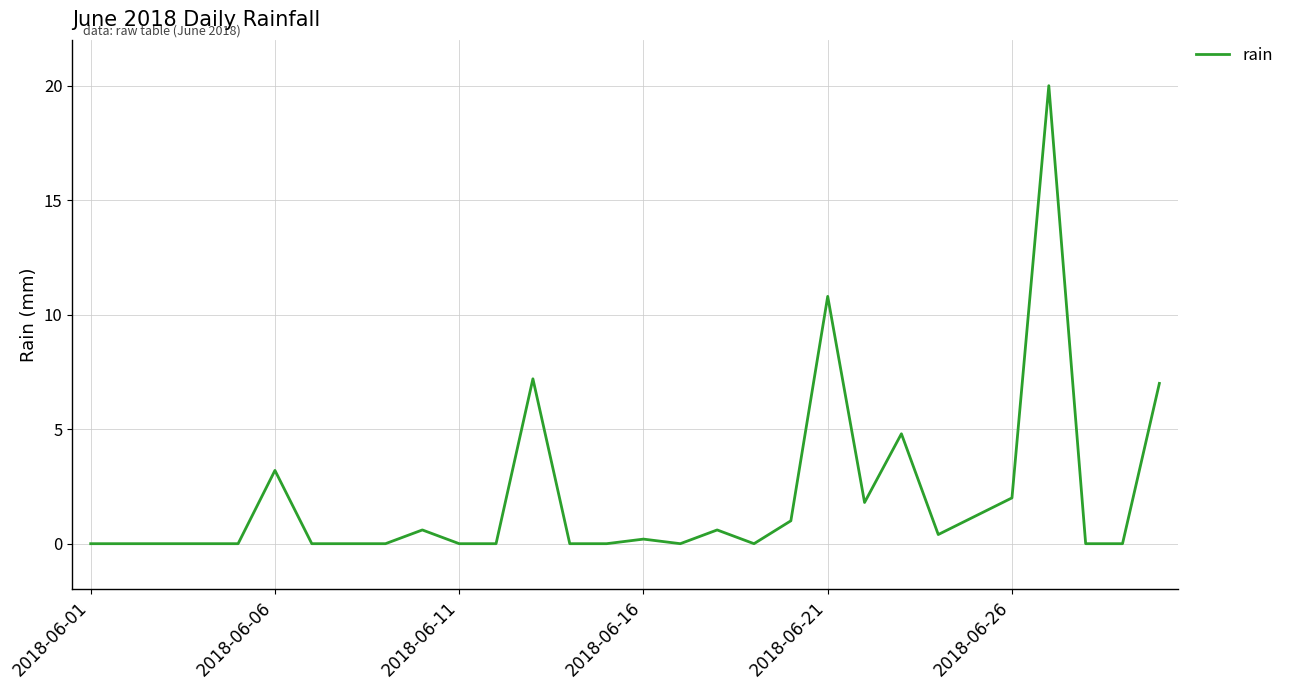

What is the greatest value displayed?

20.0